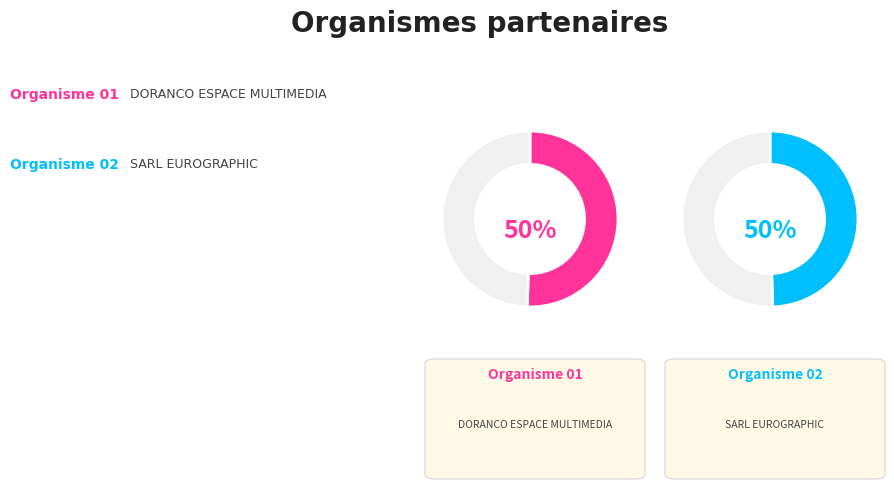

The DORANCO ESPACE MULTIMEDIA slice represents 50% of the pie. True or false?

True